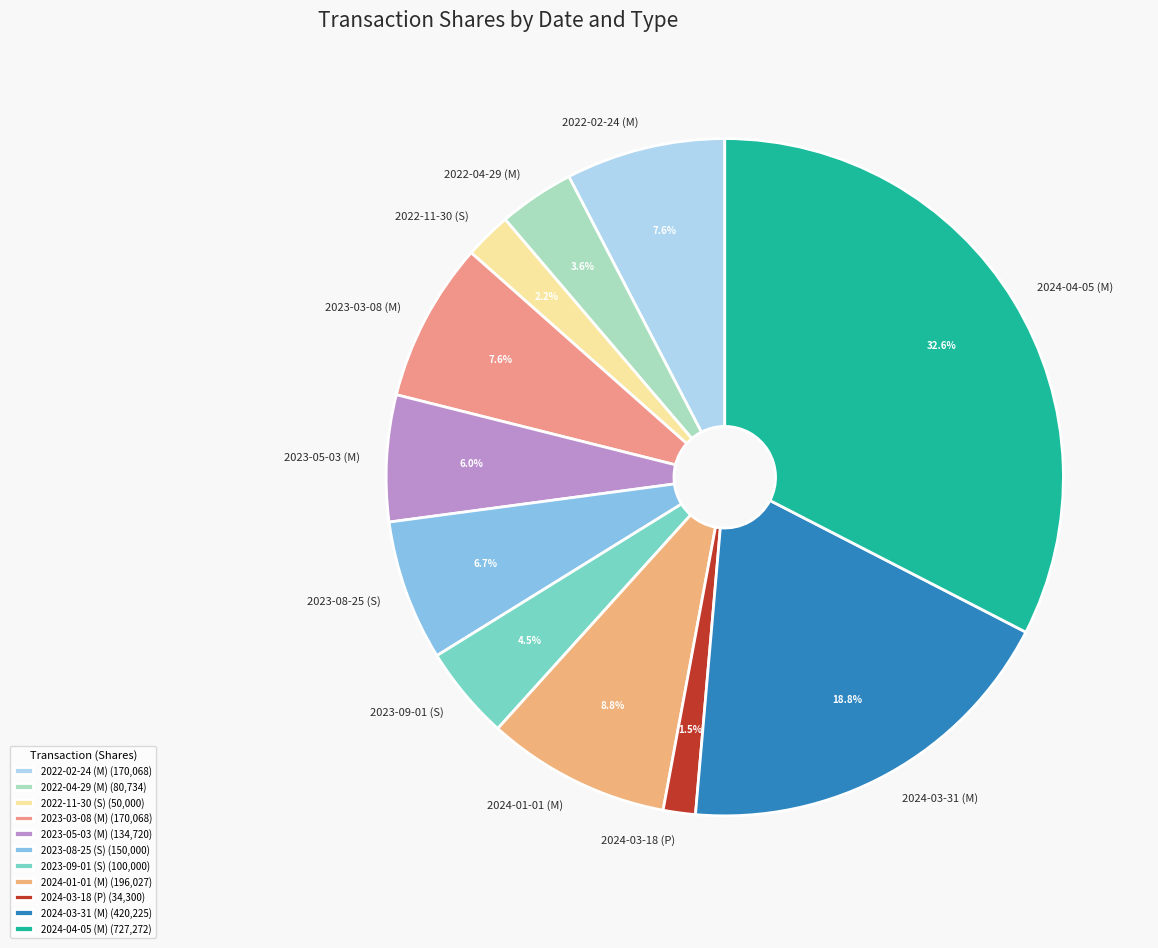

What is the largest slice in the pie chart?

2024-04-05 (M)